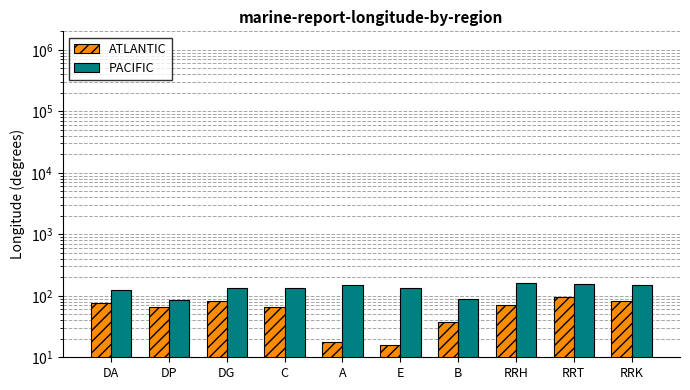

Where does the PACIFIC series first go above 136?

DG